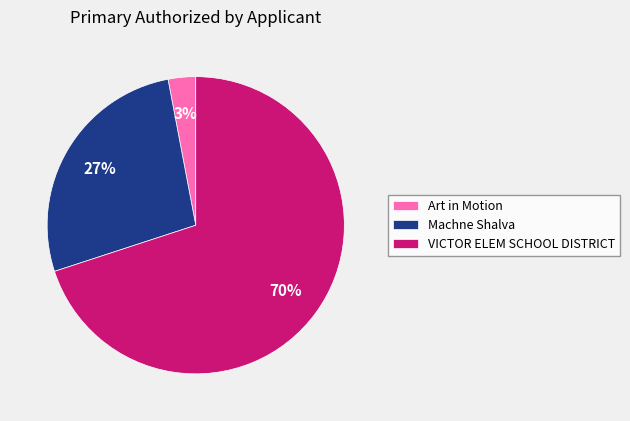

How many segments does this pie chart have?

3